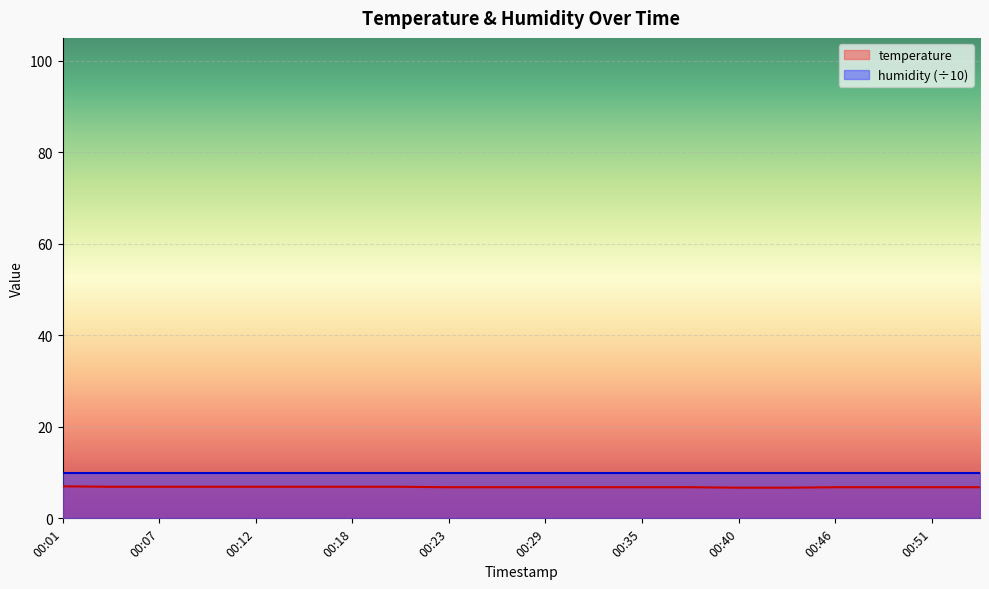

Does the chart display data point markers on the line(s)?

No